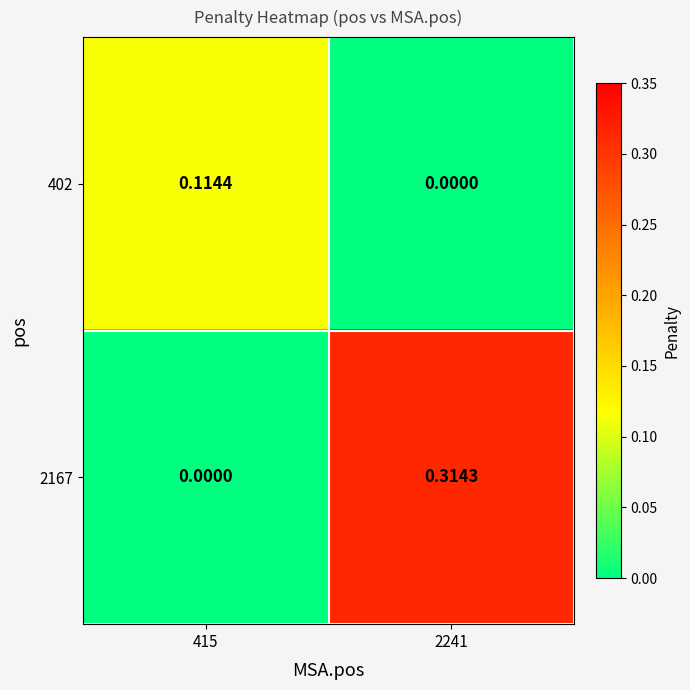

How many values in the 2167 series exceed 0?

1